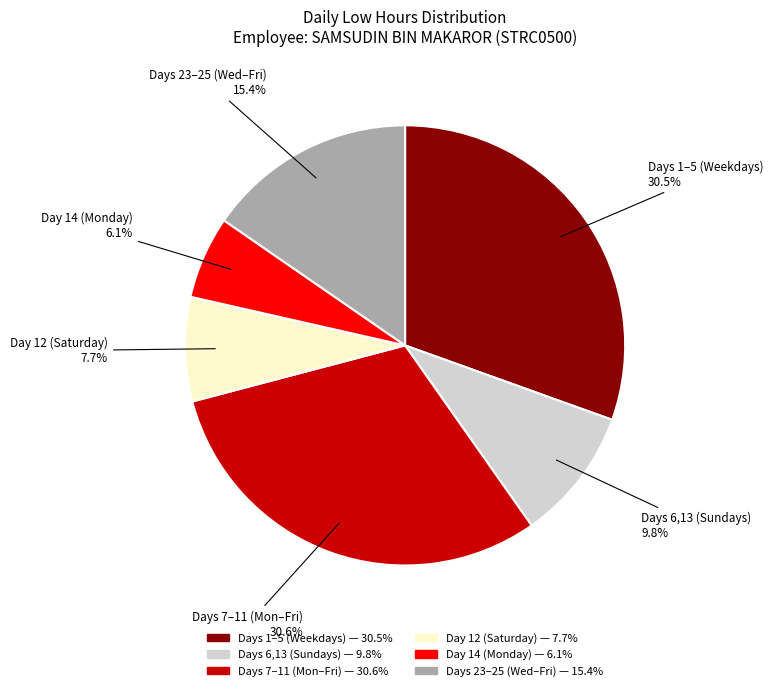

Is there any slice that represents more than half of the pie?

No